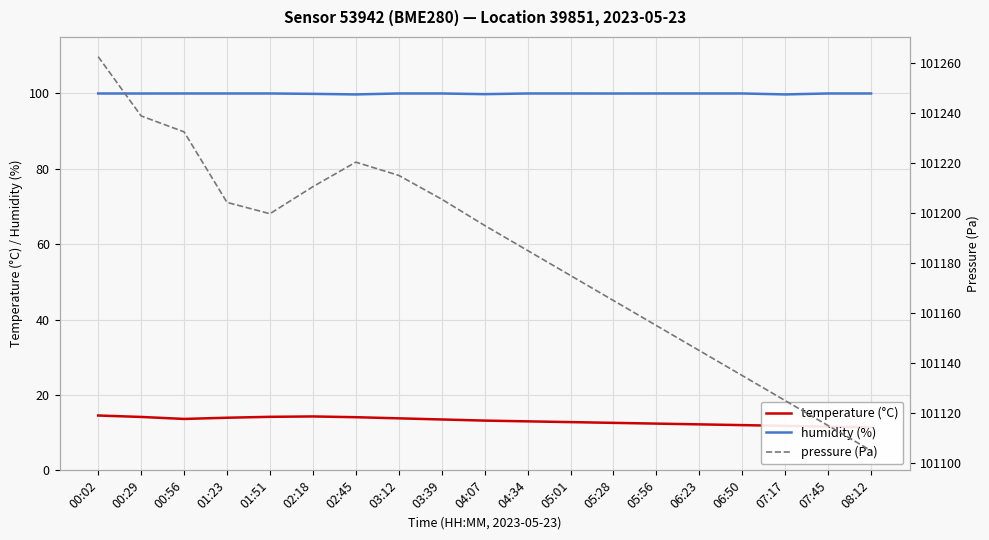

Where does the pressure (Pa) series first go above 101195?

00:02